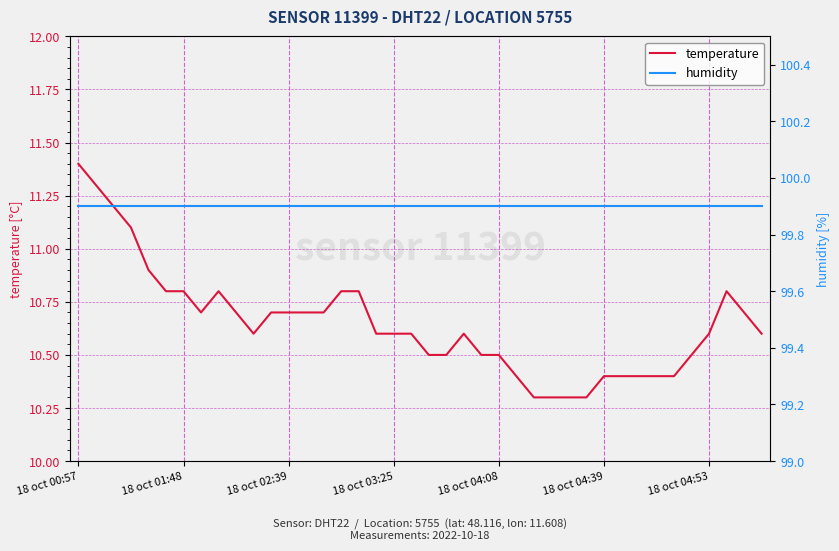

What are all the series names shown in the legend?

temperature, humidity